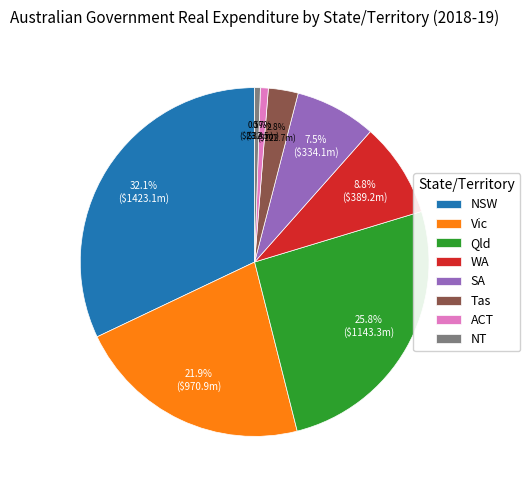

Is it true that Qld is 31% of the pie?

False